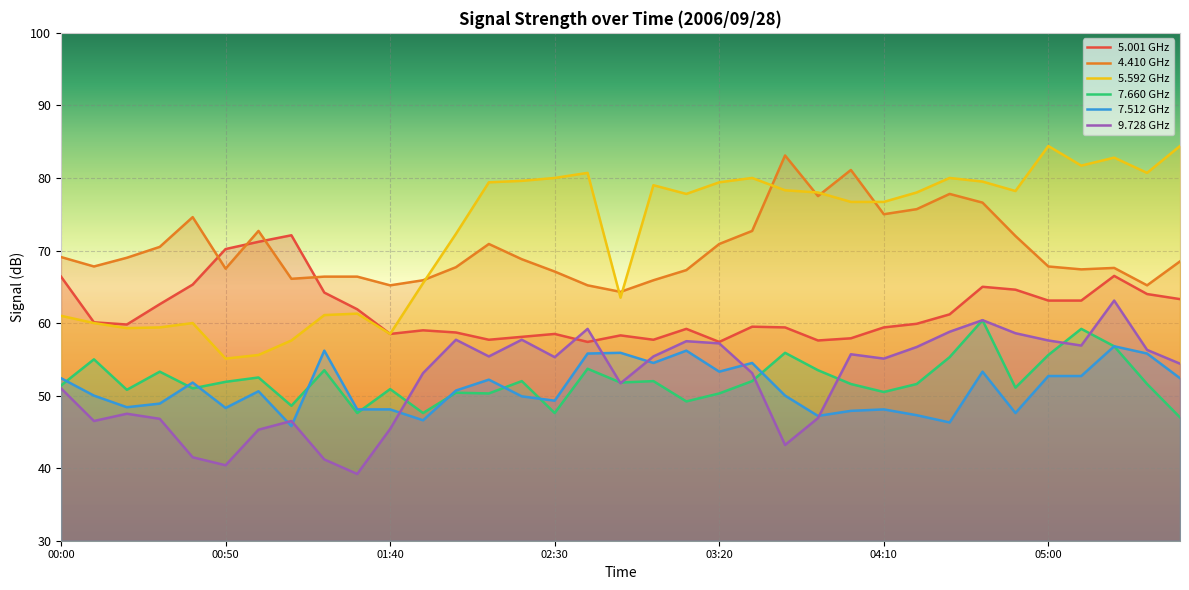

What is the difference between the 7.660 values at 01:20 and 02:40?

0.2